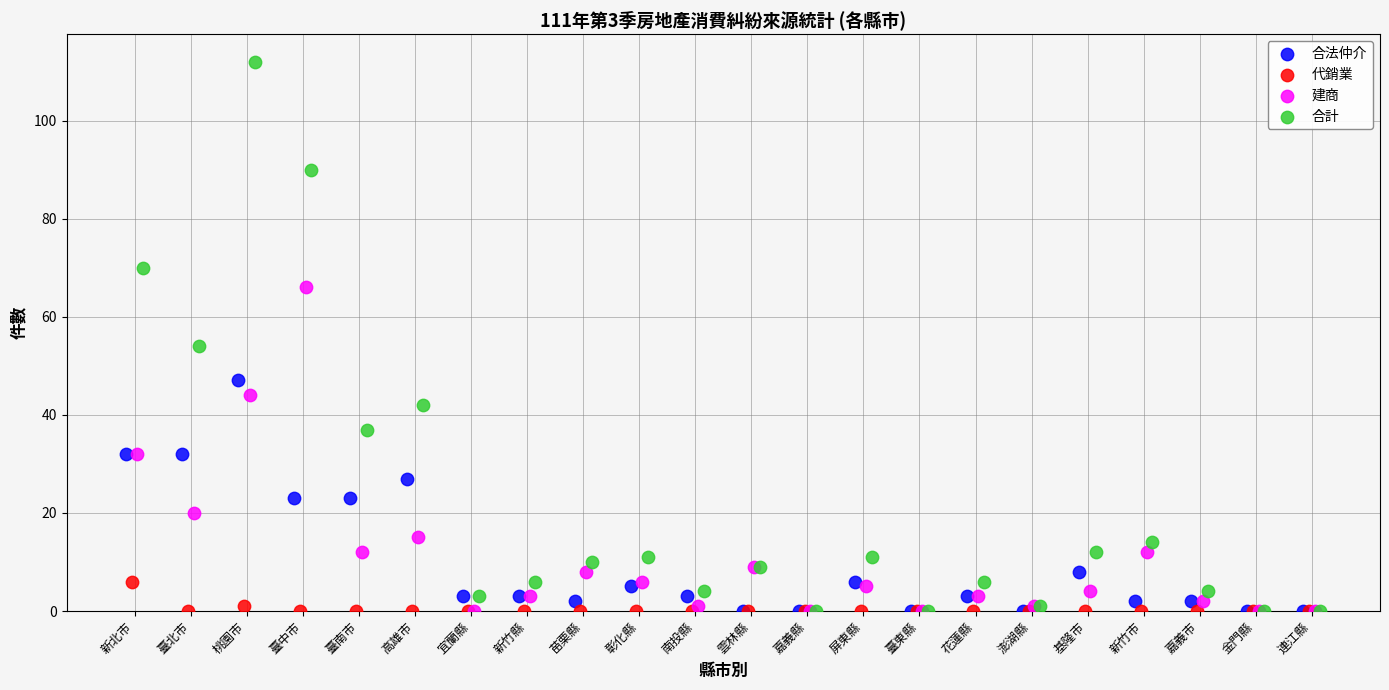

Which series reaches the maximum Y coordinate?

合計